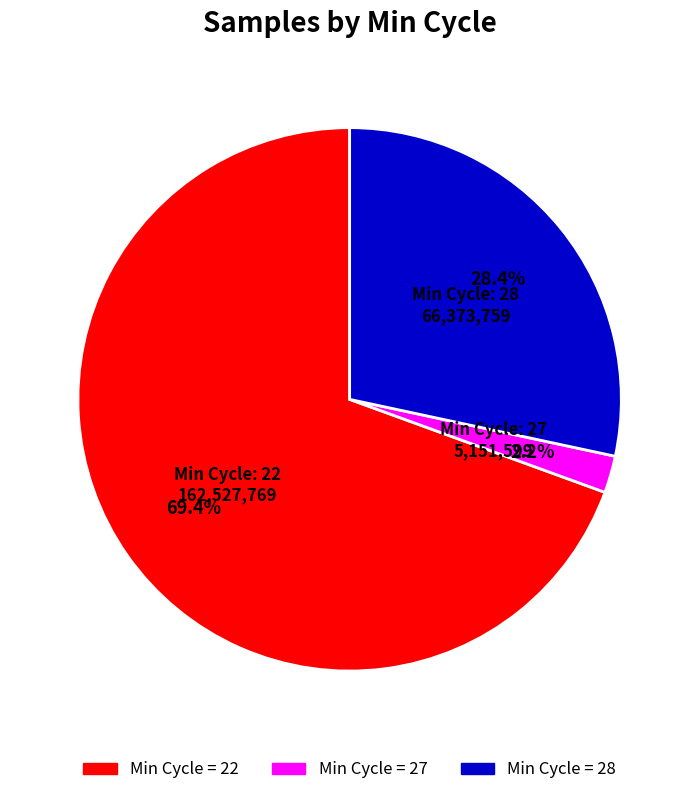

Is there any slice that represents more than half of the pie?

Yes